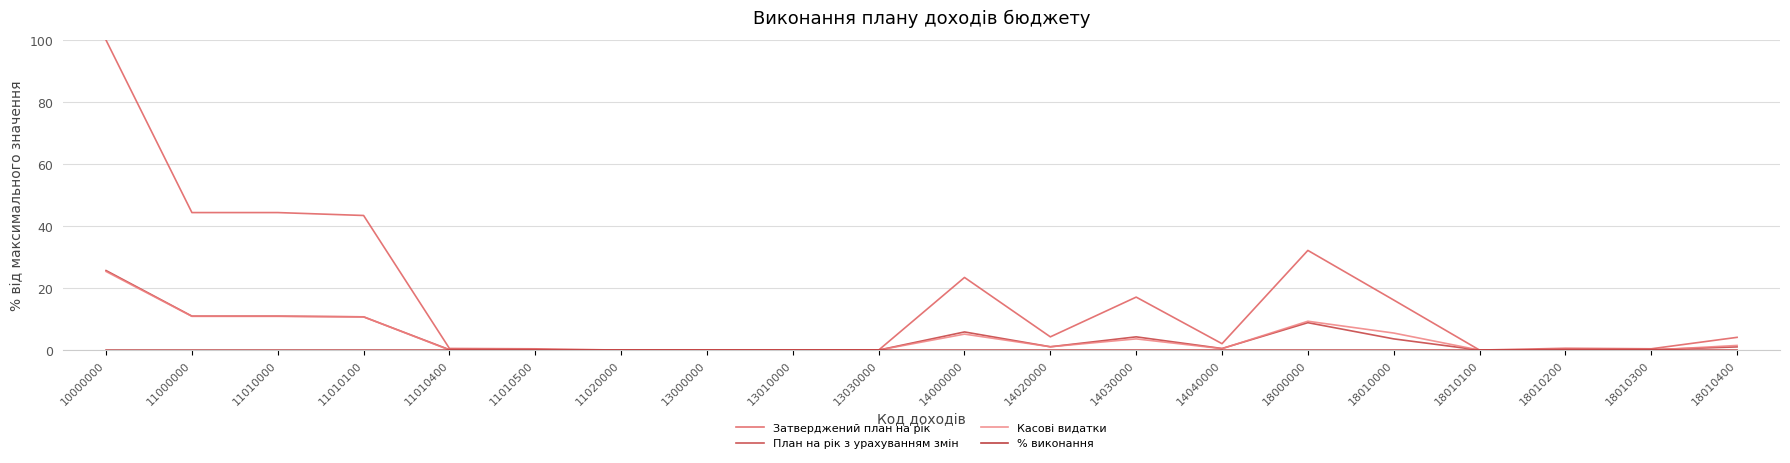

At which category is the sum across all series the highest?

10000000